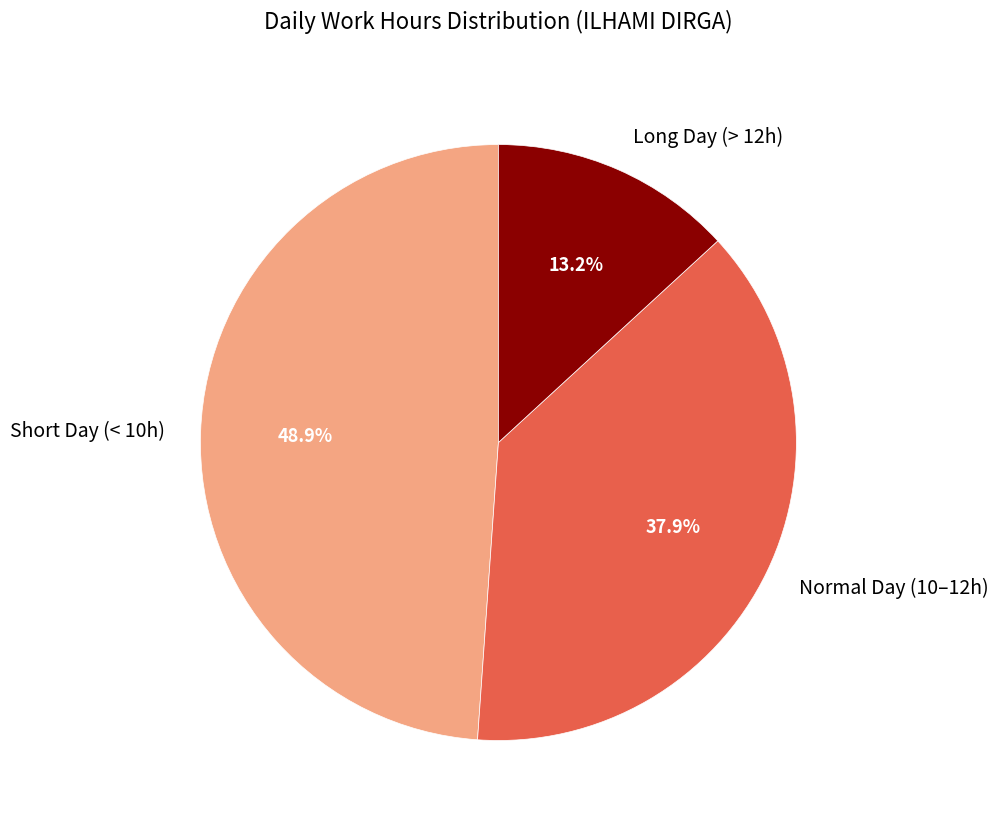

How many slices are in this pie chart?

3